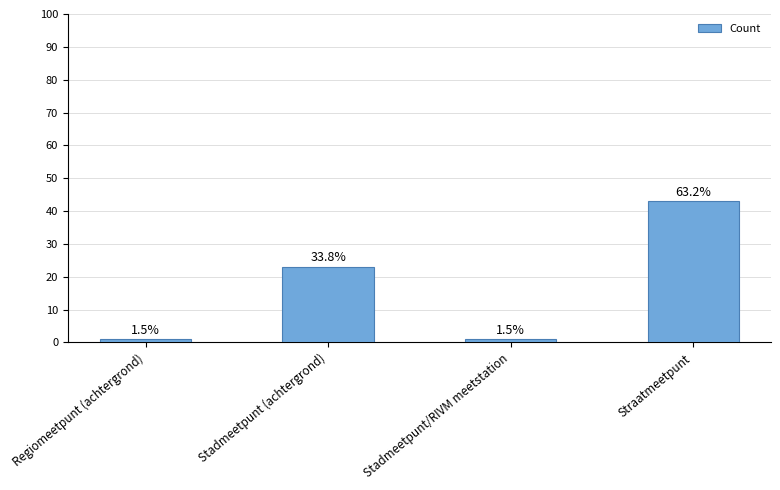

Does the chart contain any negative values?

No